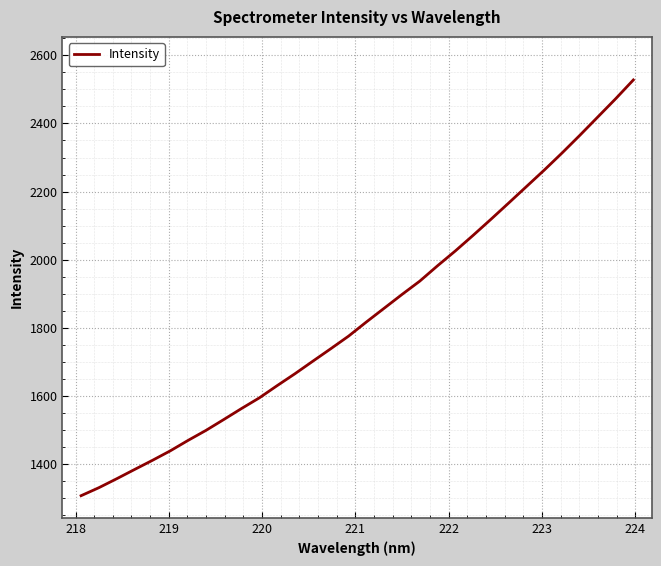

What is the minimum value shown in the chart?

1307.4